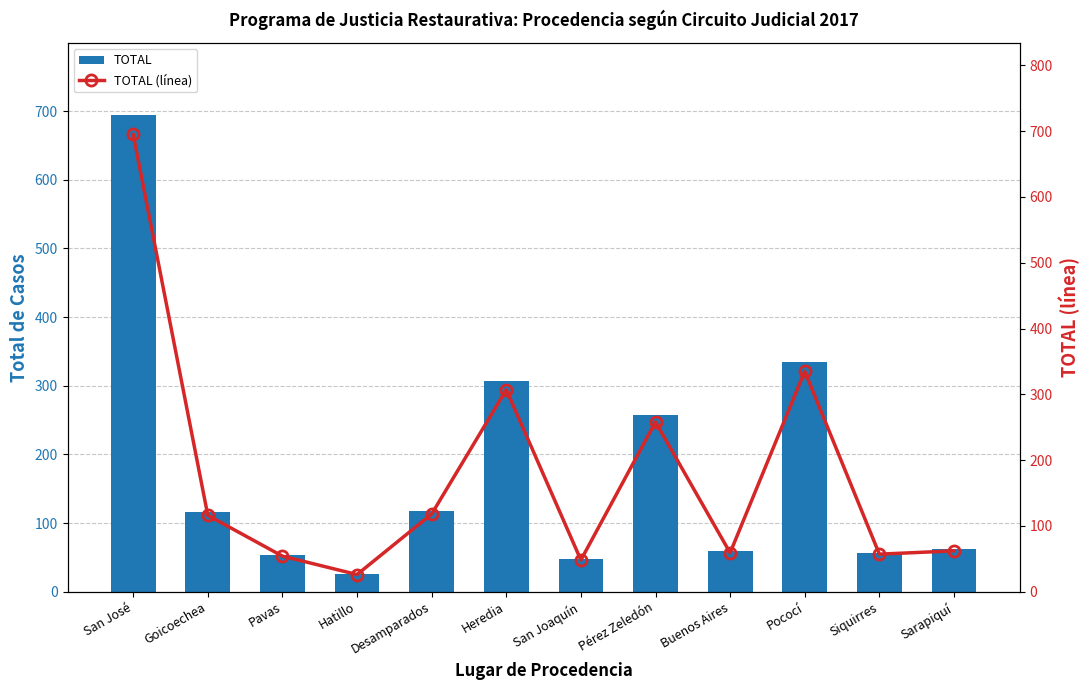

Which series has the largest total across all categories?

TOTAL